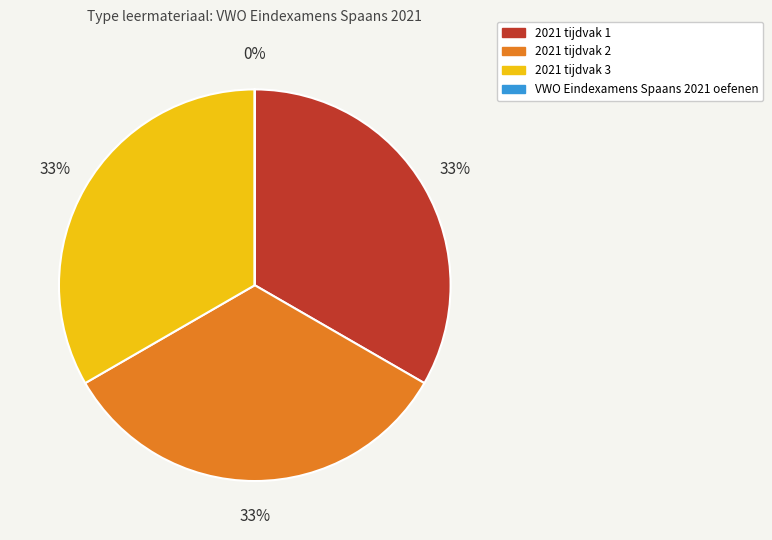

Do 2021 tijdvak 3 and 2021 tijdvak 1 together represent more than half of the pie?

Yes